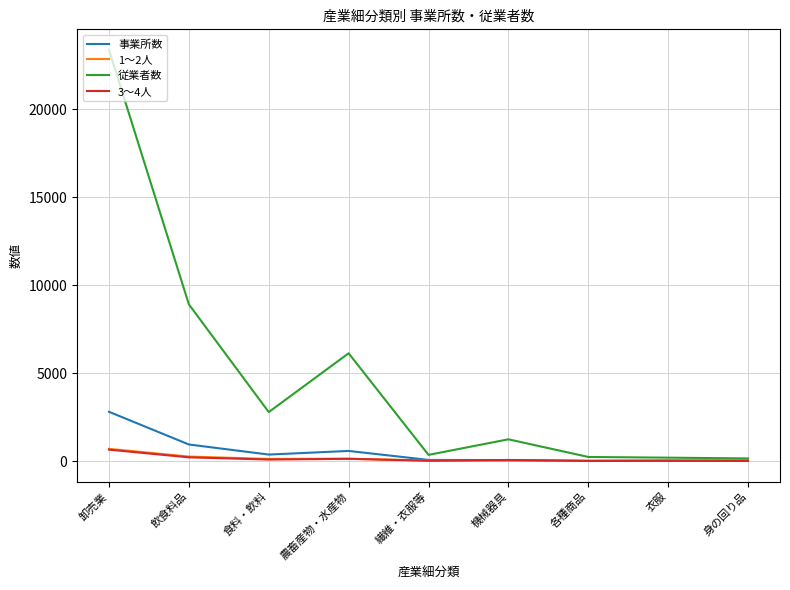

What is the highest value of the 従業者数 series?

23375